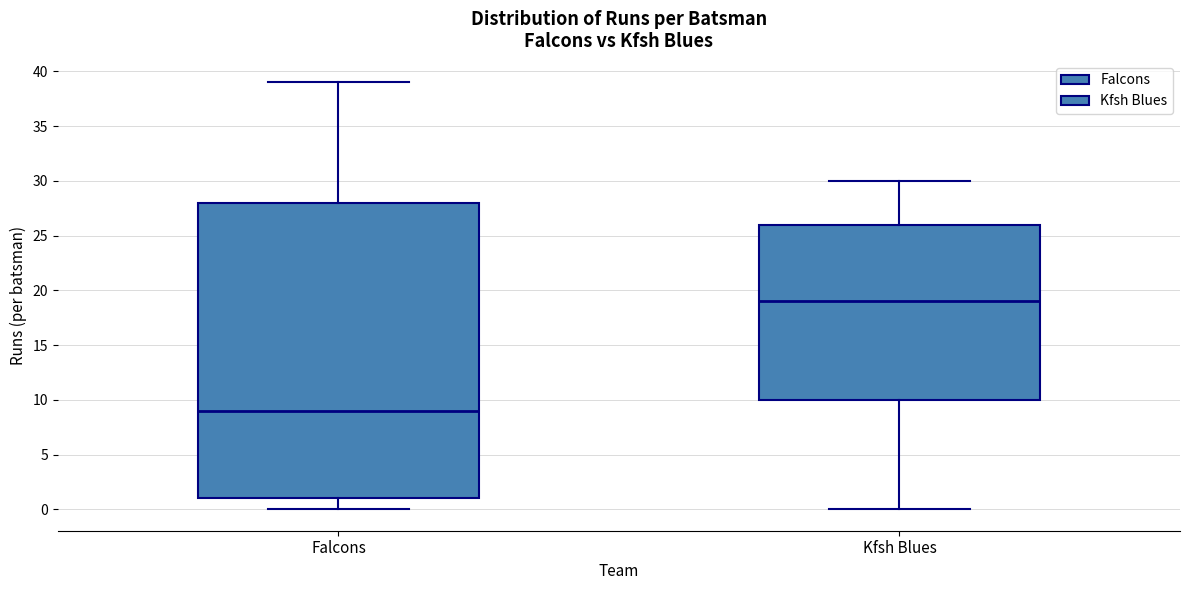

Reading left to right, transcribe this box plot: for each box, give where its median line is, the range the box spans, and where its two whiskers end, as read against the y-axis. The values are not printed on the chart, so give them approximately, as read against the axis.

Falcons: median 9, box 1 to 28, whiskers 0 to 39
Kfsh Blues: median 19, box 10 to 26, whiskers 0 to 30